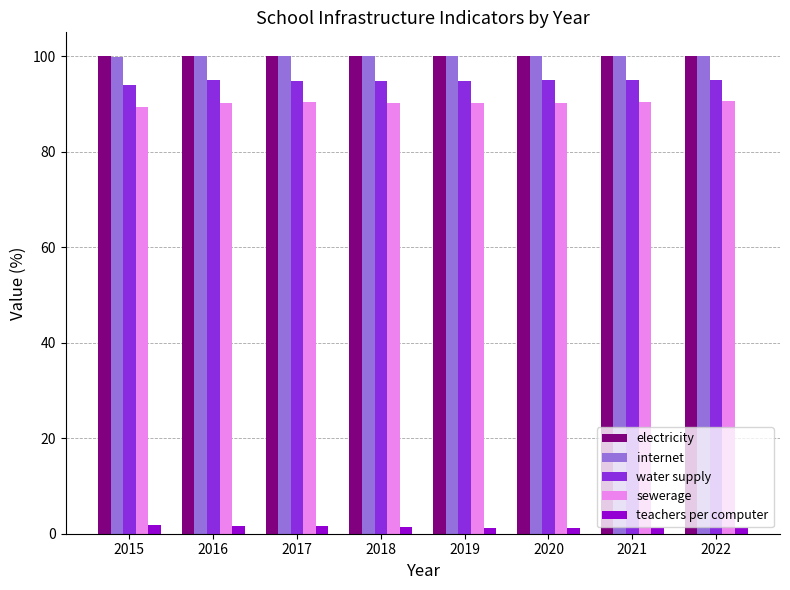

Is the value of sewerage at 2017 greater than the value of electricity at 2020?

No